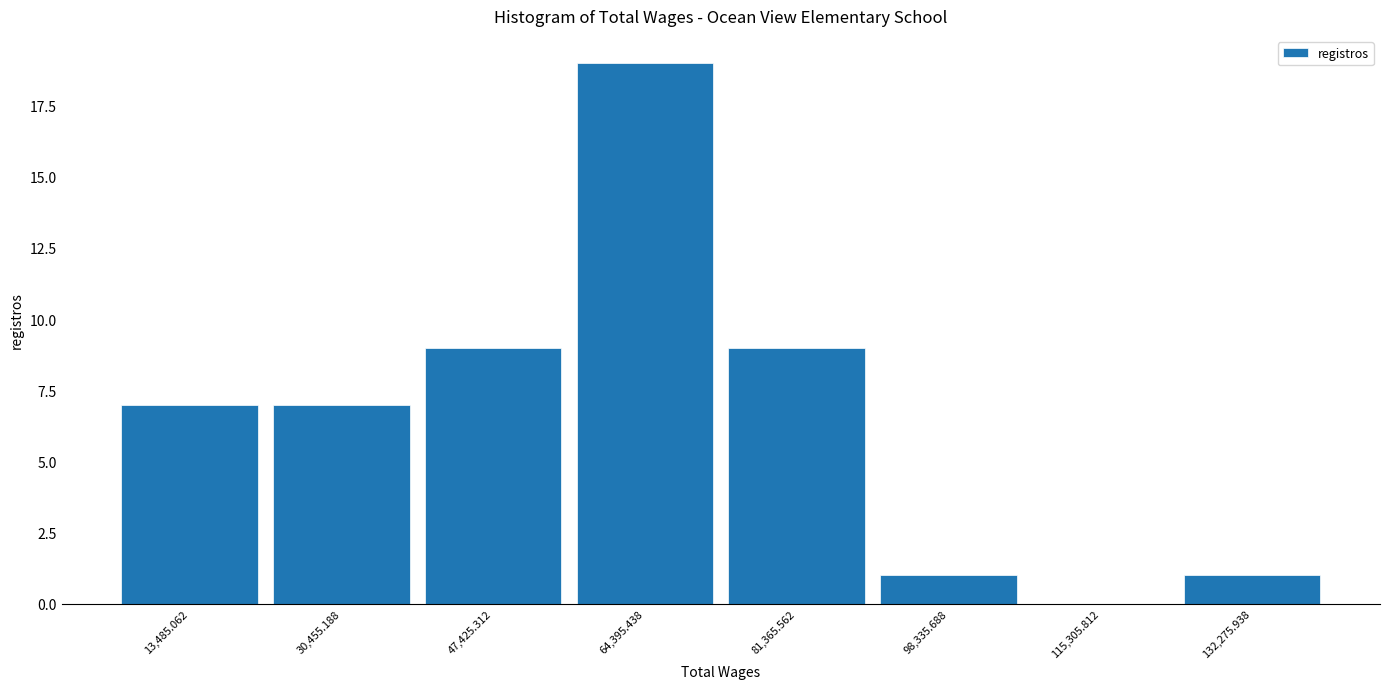

Which range on the x-axis has the tallest bar?

56000 to 72000